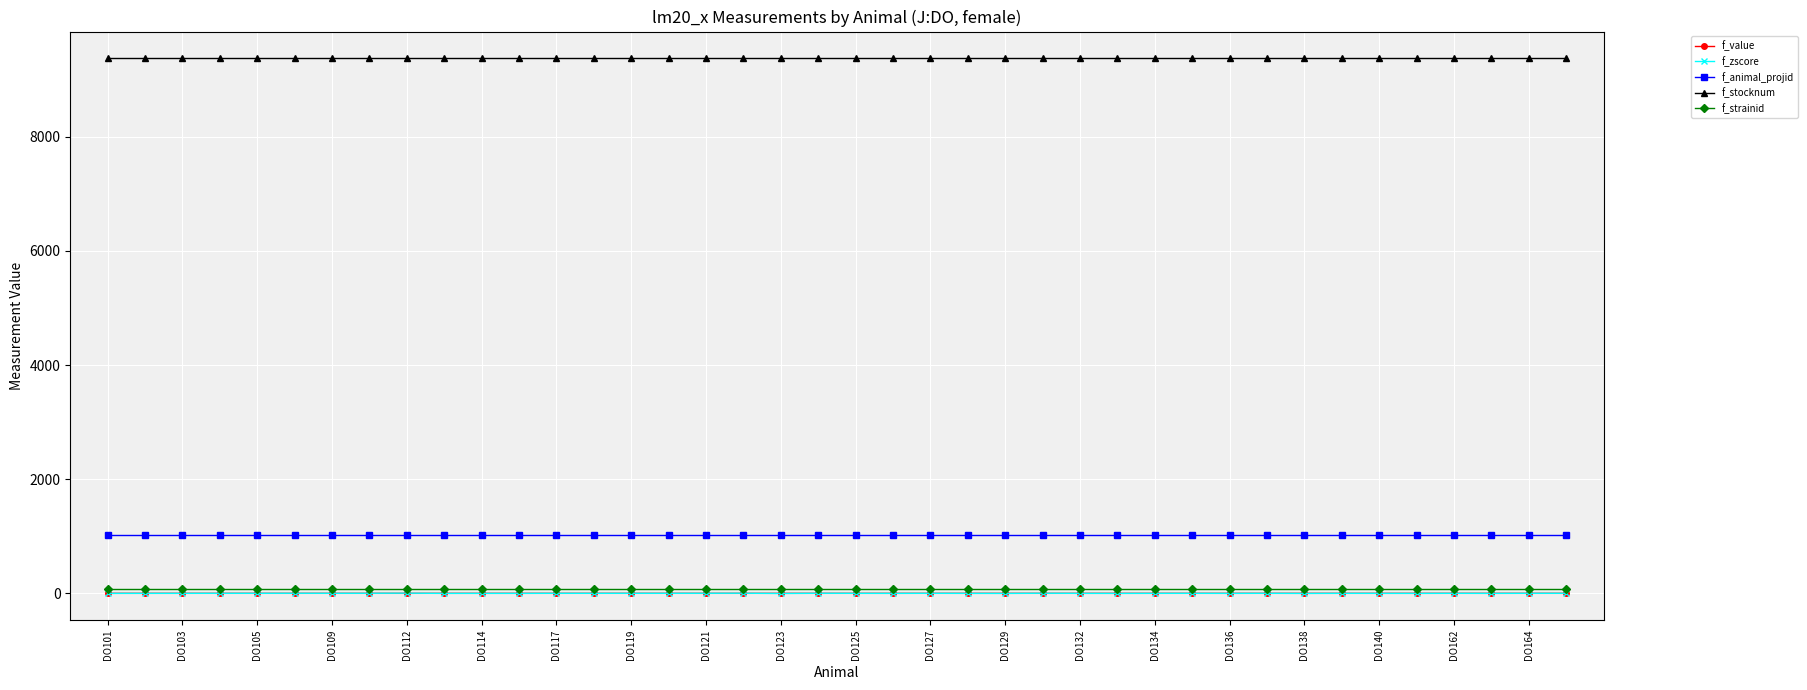

True or false: f_value has more than 0 points higher than both neighbors.

True